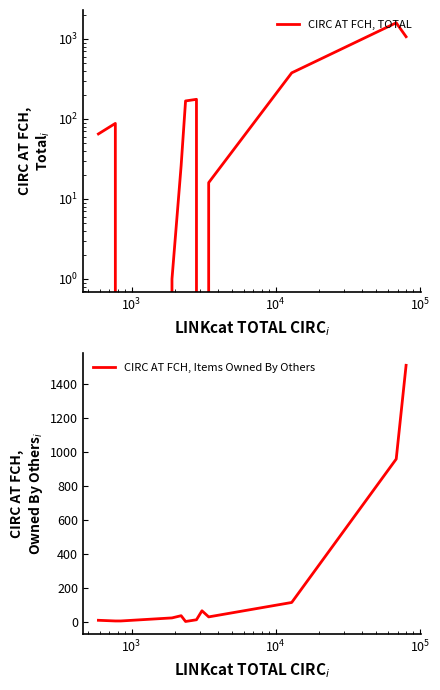

How many times do CIRC AT FCH, Items Owned By Others and CIRC AT FCH, TOTAL cross each other?

5